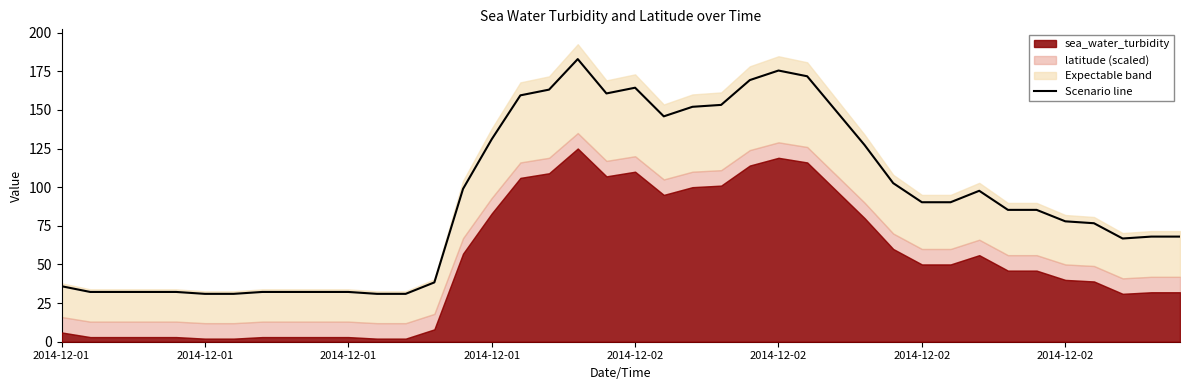

Does the chart have visible grid lines?

No